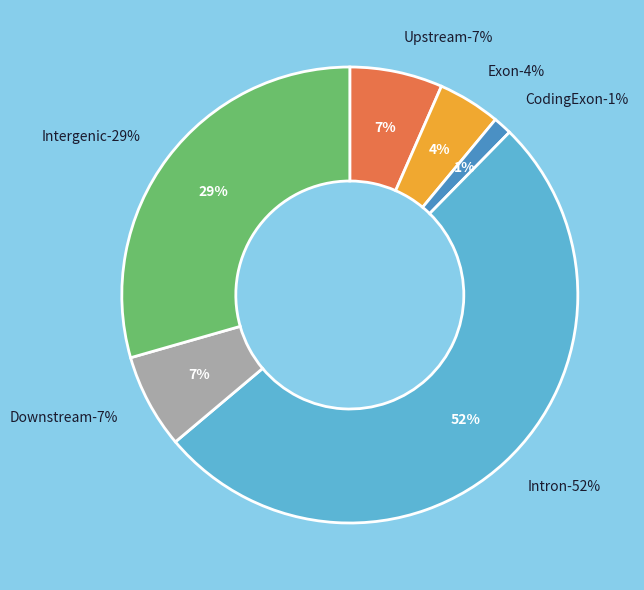

Is Intron the majority of the pie?

Yes